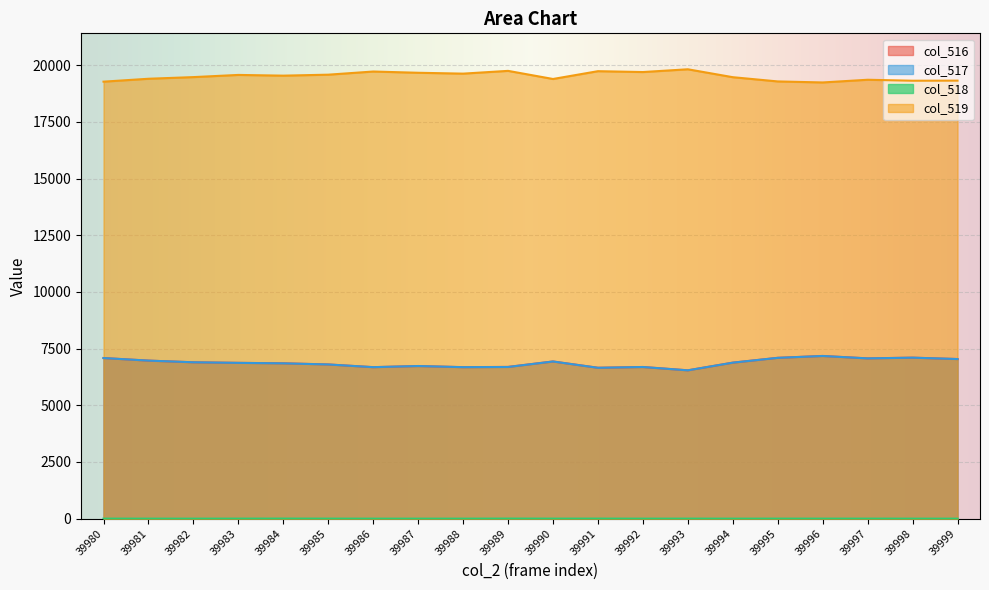

What is the value of the col_516 point at the 1st from the left?

7086